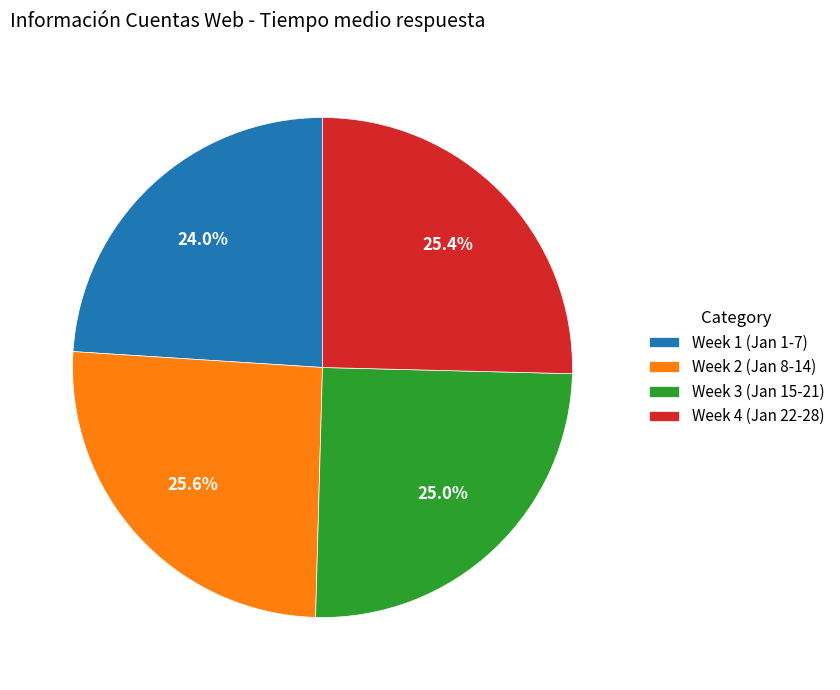

Does any single category account for the majority?

No